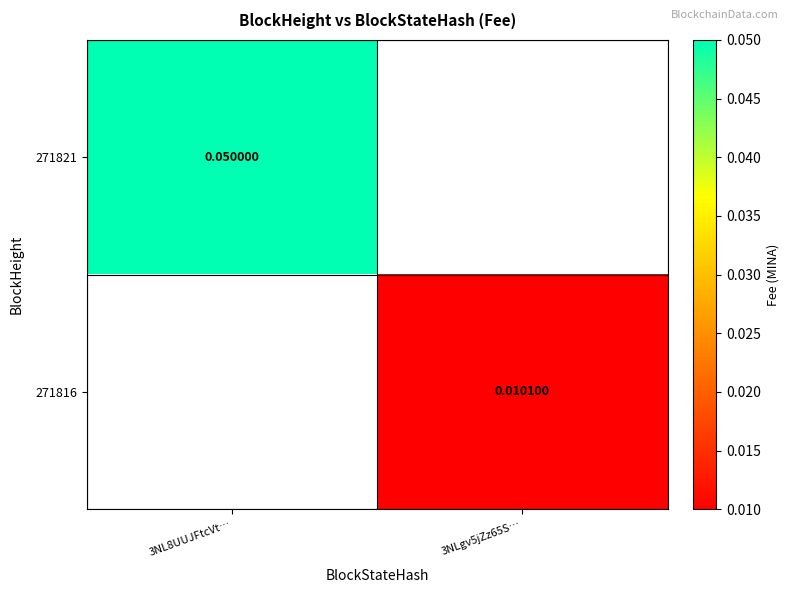

Which category has the lowest value across all series?

3NLgv5jZz65S…